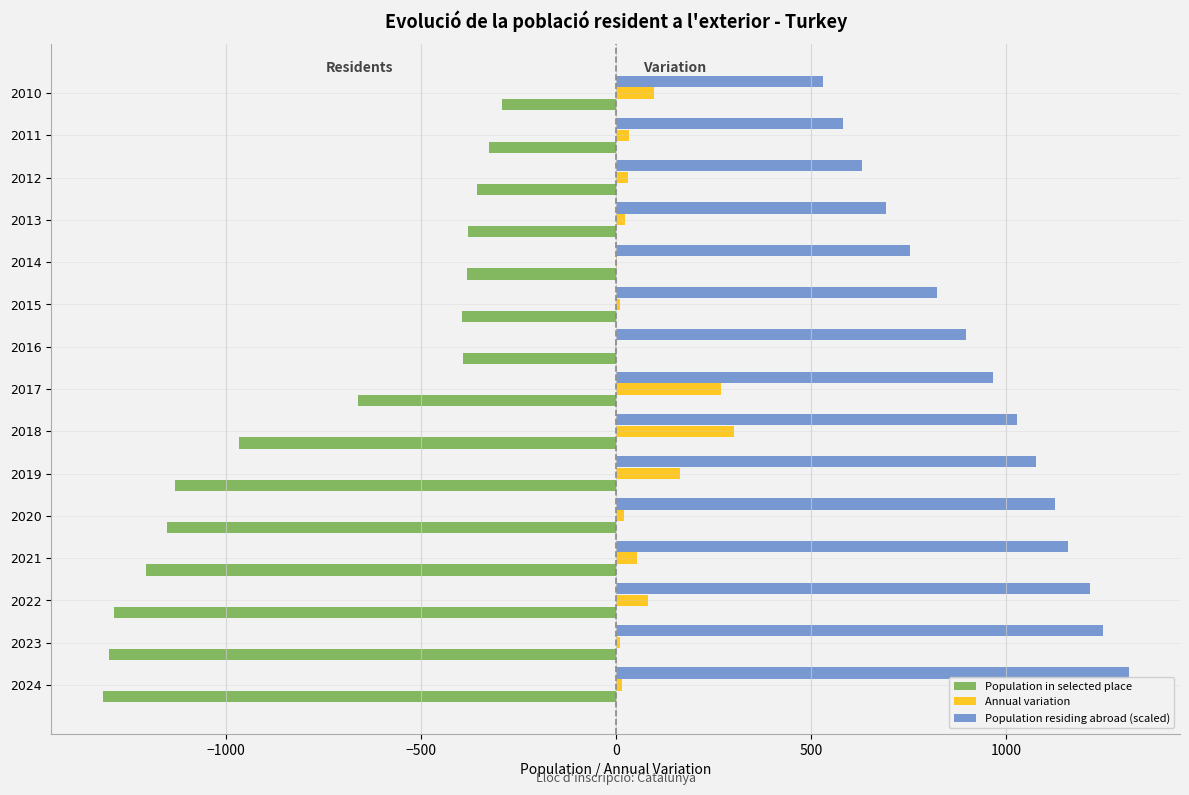

Is the value of Population residing abroad (scaled) at 2014 greater than the value of Population in selected place at 2017?

Yes